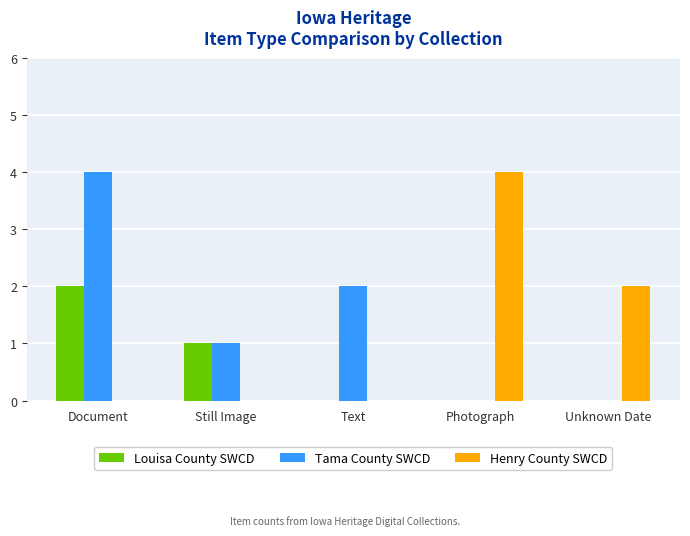

Is the value of Louisa County SWCD at Still Image greater than the value of Henry County SWCD at Document?

Yes